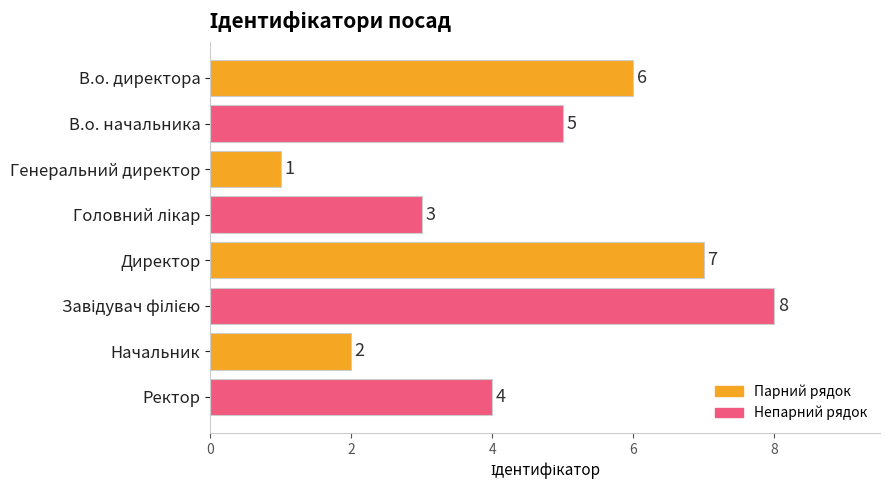

How many values are between 3 and 7?

5